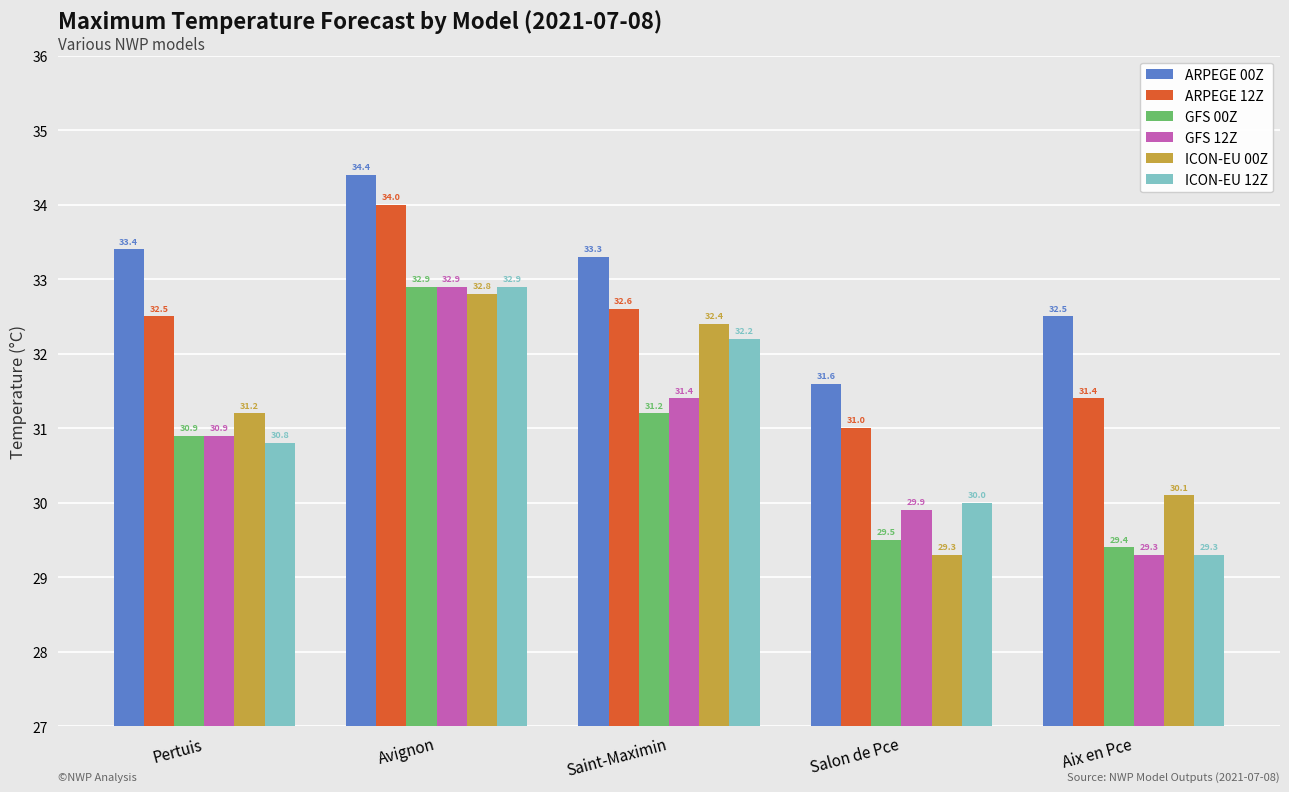

What is the total value across all series at Avignon?

199.9